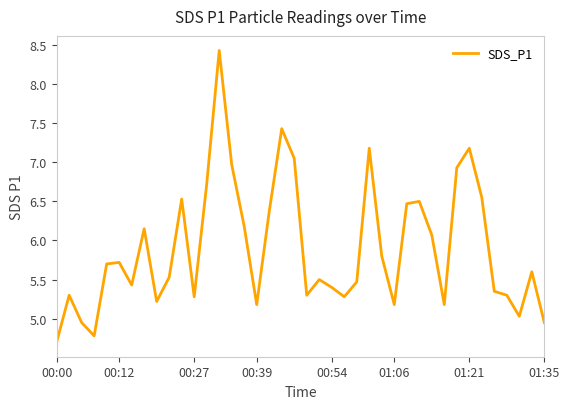

What is the maximum value shown in the chart?

8.4